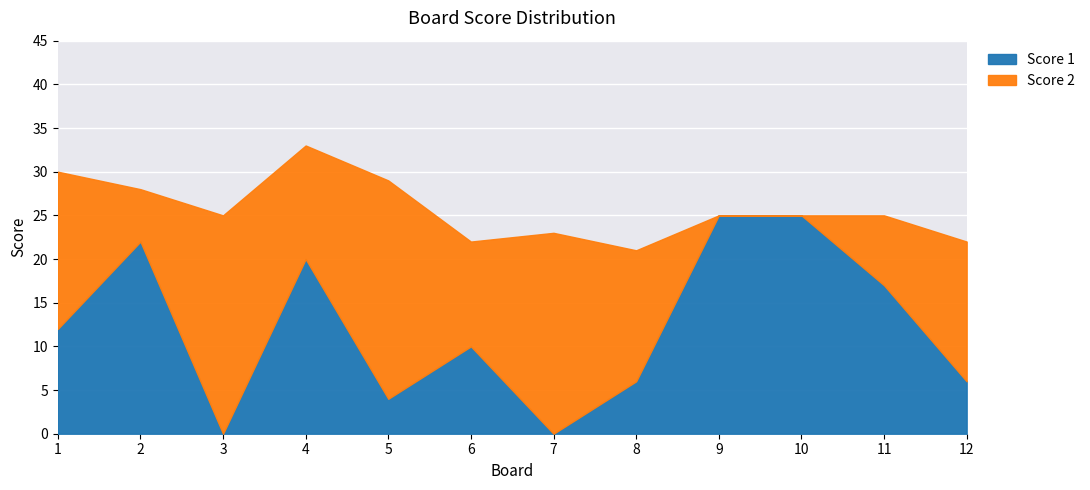

Where does the Score 2 series first go above 15?

1